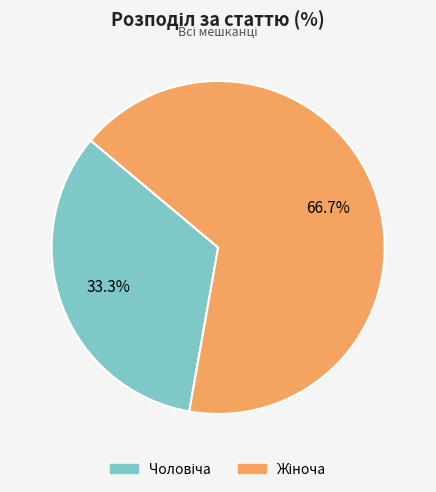

To the nearest percent, what is the average slice percentage?

50%